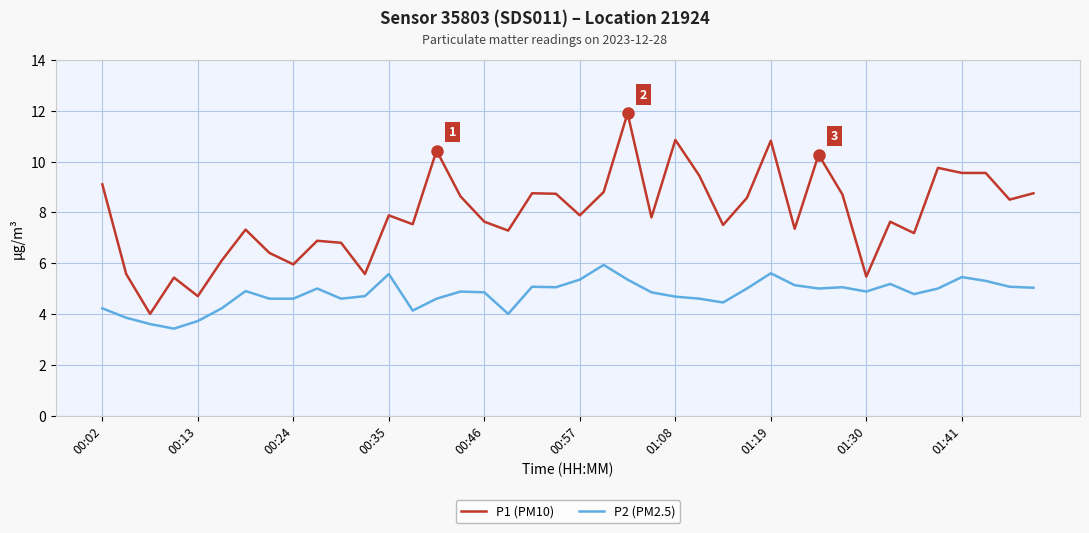

True or false: P2 (PM2.5) and P1 (PM10) intersect in this chart.

False